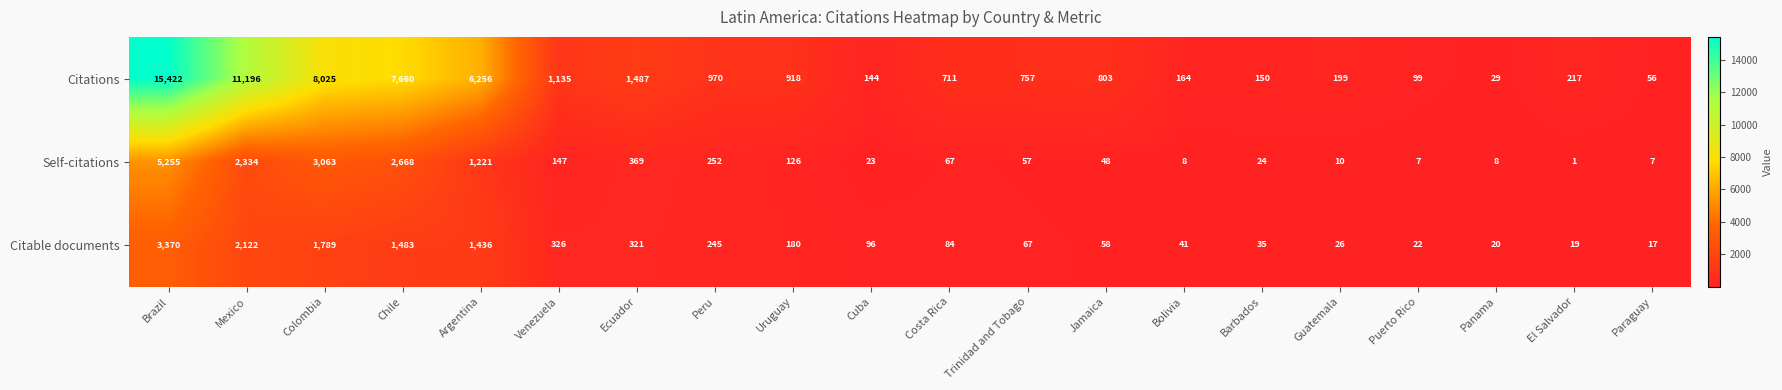

At which label is Citations closest to 7725?

Chile